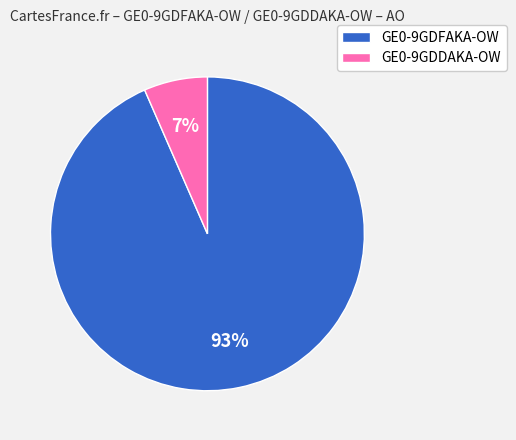

Is the sum of GE0-9GDFAKA-OW and GE0-9GDDAKA-OW greater than half?

Yes